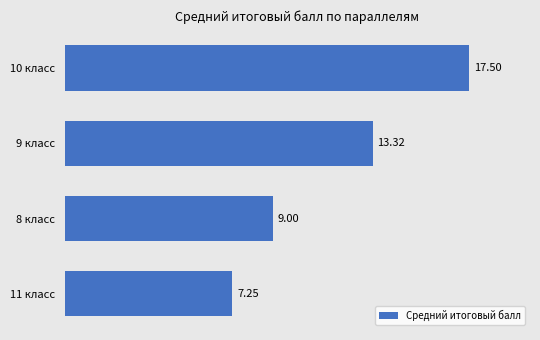

How many distinct data groups are displayed?

1